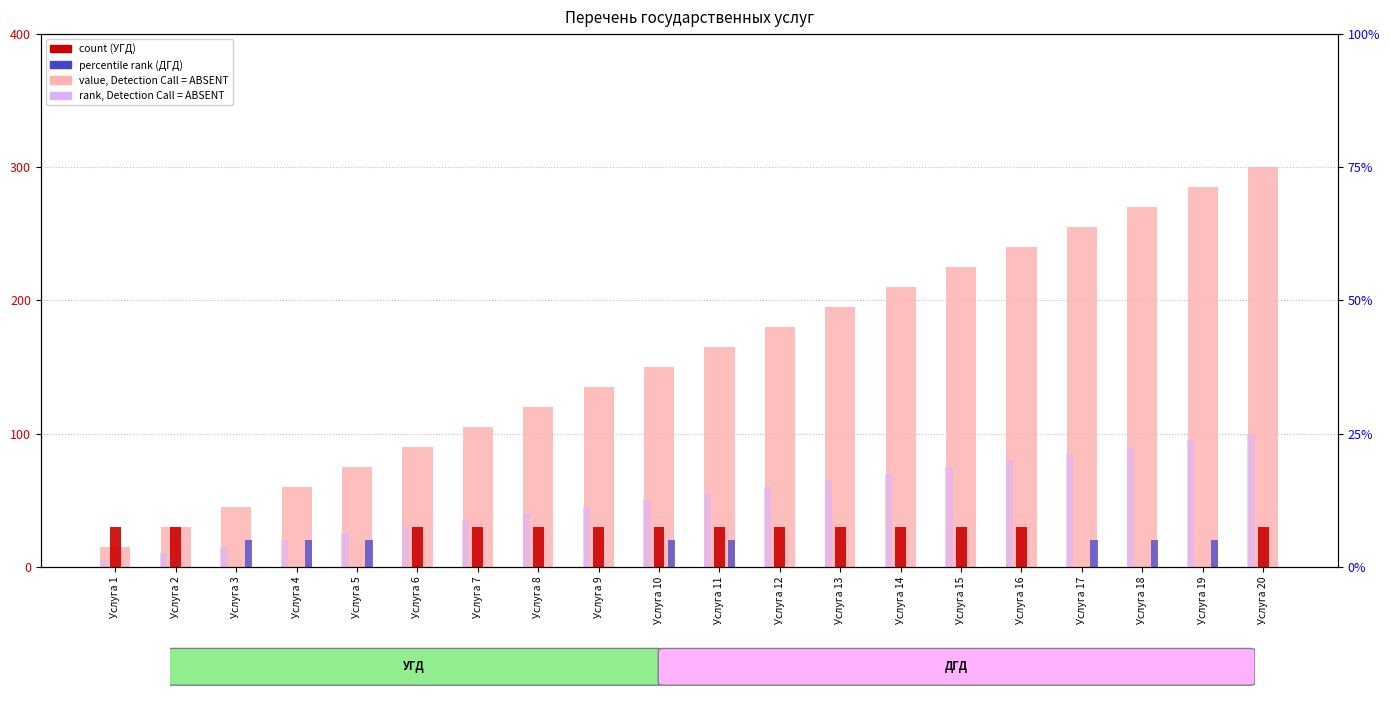

Which has a higher value, Услуга 2 or Услуга 11?

Услуга 11